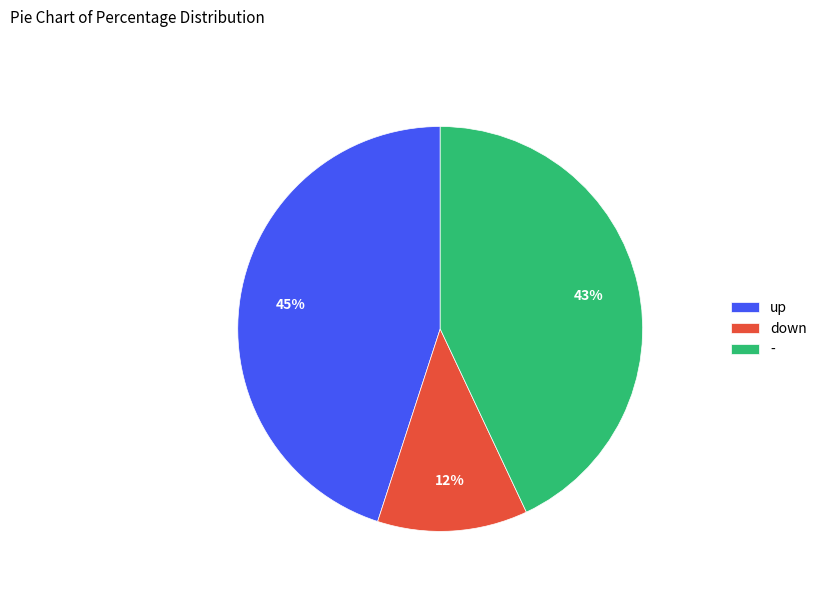

Which slice is the smallest?

down